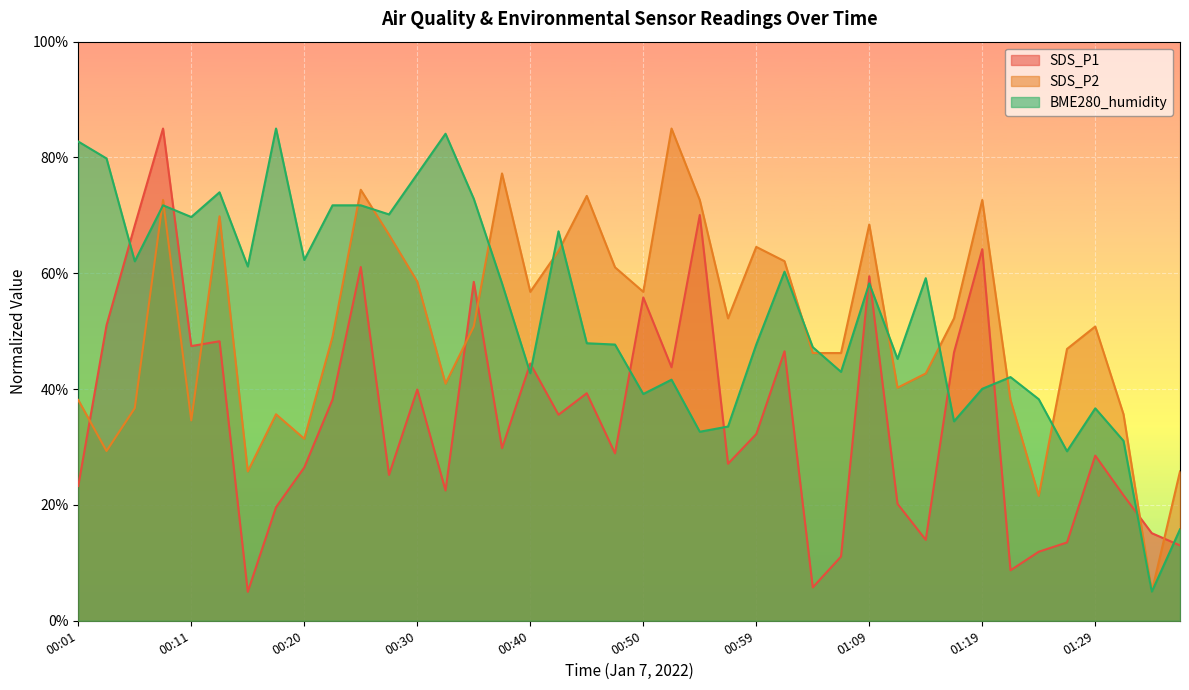

Rank the series at 00:42 from lowest to highest value.

SDS_P1, SDS_P2, BME280_humidity